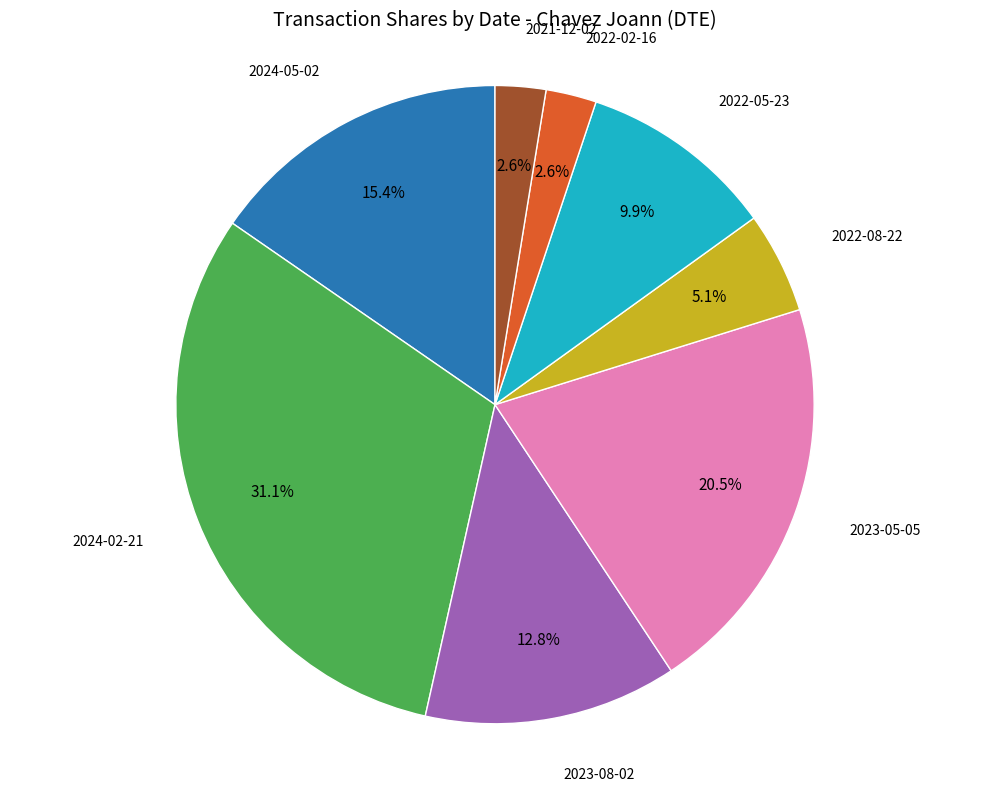

Combined, what portion of the pie is 2023-05-05 and 2022-05-23?

30.4%